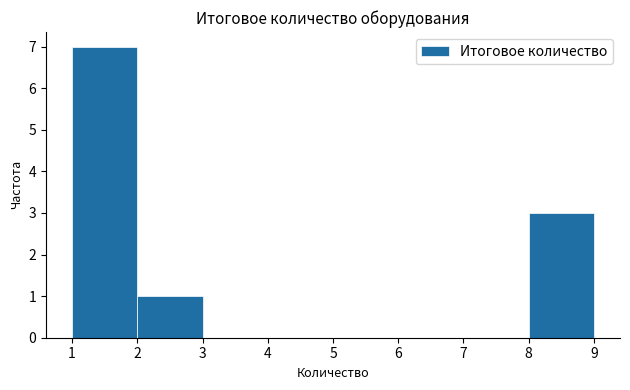

Reading left to right, list every bar in this chart as the range it spans on the x-axis followed by its height. The values are not printed on the chart, so give them approximately, as read against the axis.

1 to 2: 7
2 to 3: 1
3 to 4: 0
4 to 5: 0
5 to 6: 0
6 to 7: 0
7 to 8: 0
8 to 9: 3